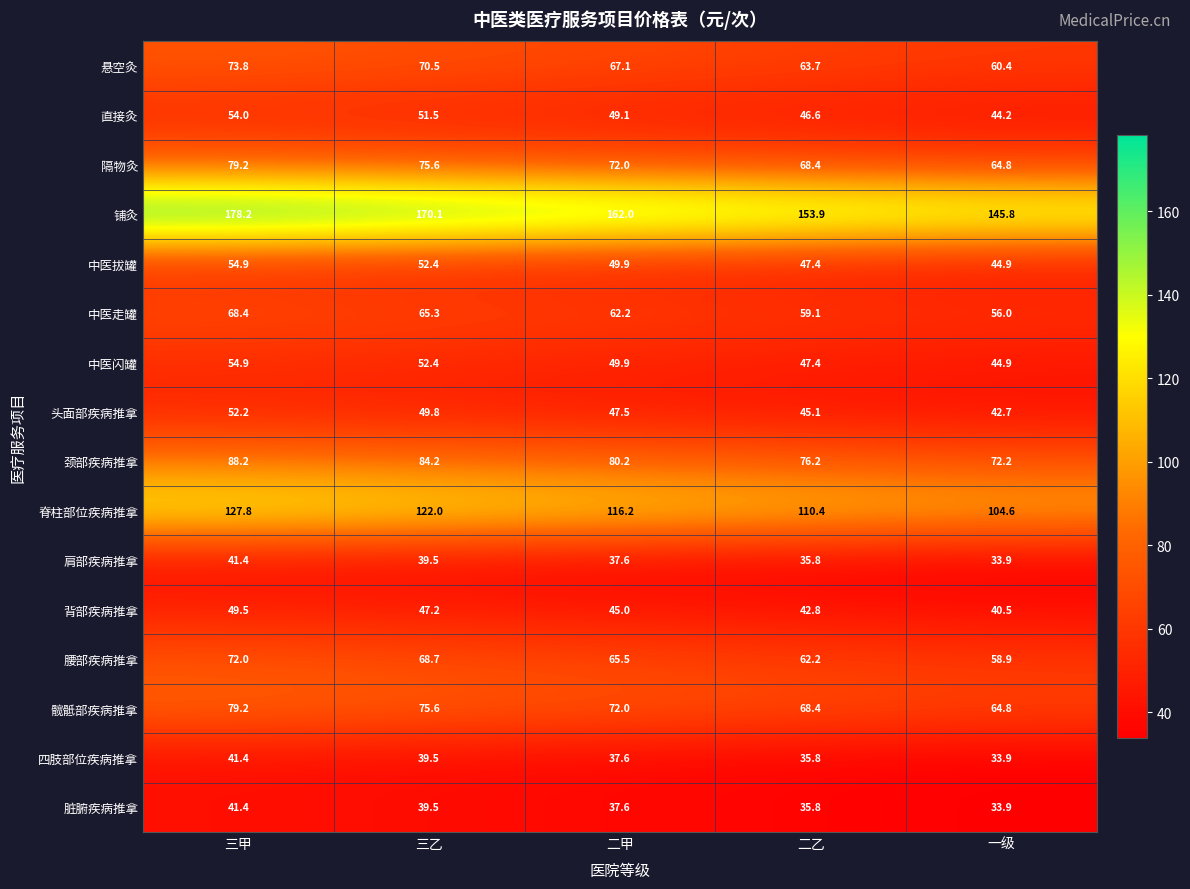

At which label does 中医走罐 reach its minimum?

一级